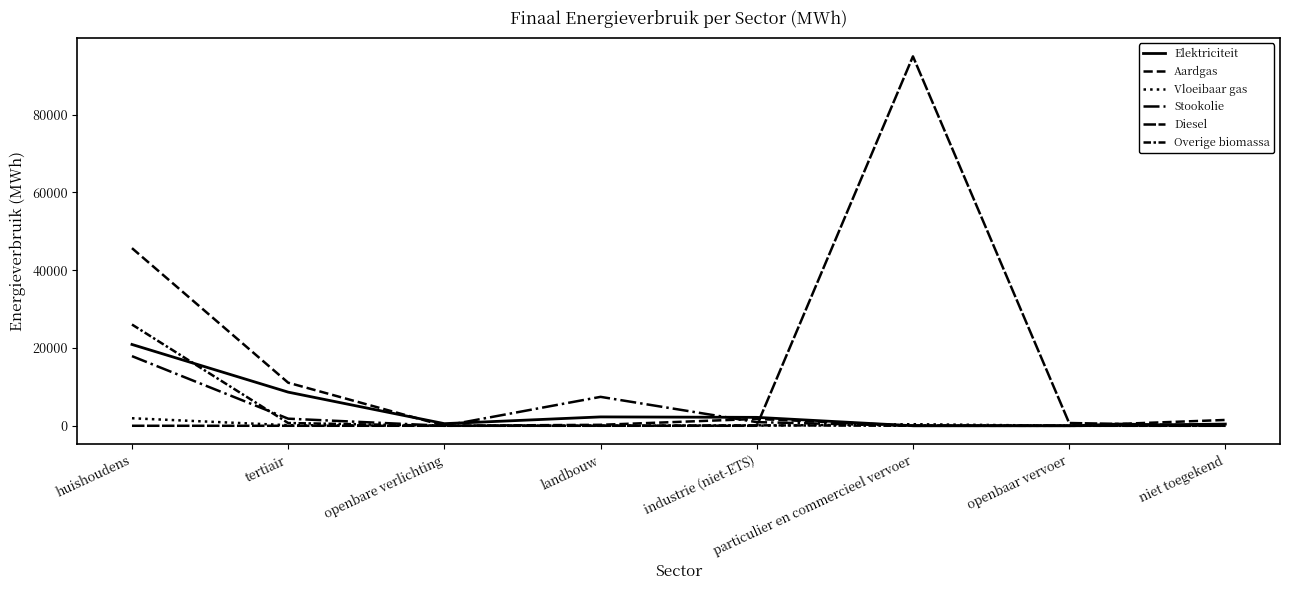

What position from the left is niet toegekend?

8